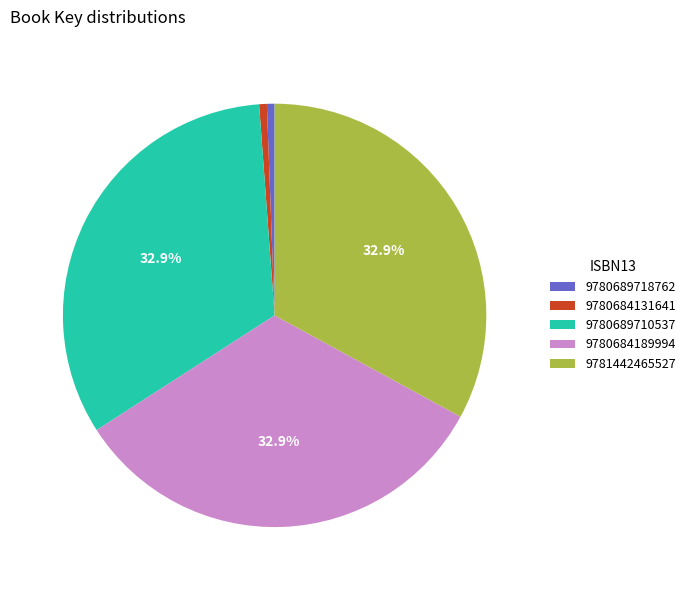

Which has a higher value, 9781442465527 or 9780684131641?

9781442465527